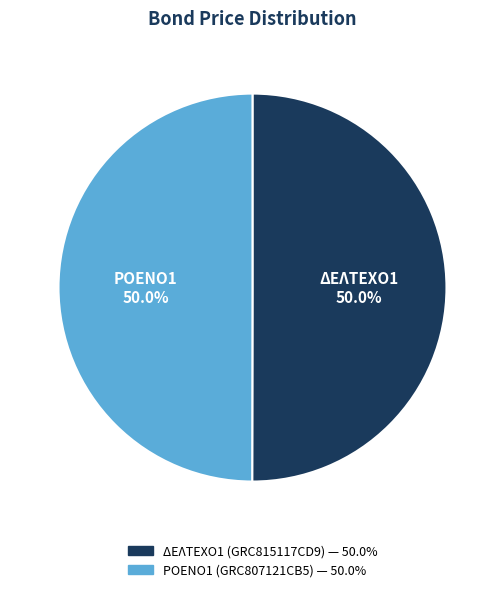

What is the ratio of the value at ΡΟΕΝΟ1 to the value at ΔΕΛΤΕΧΟ1?

1.0